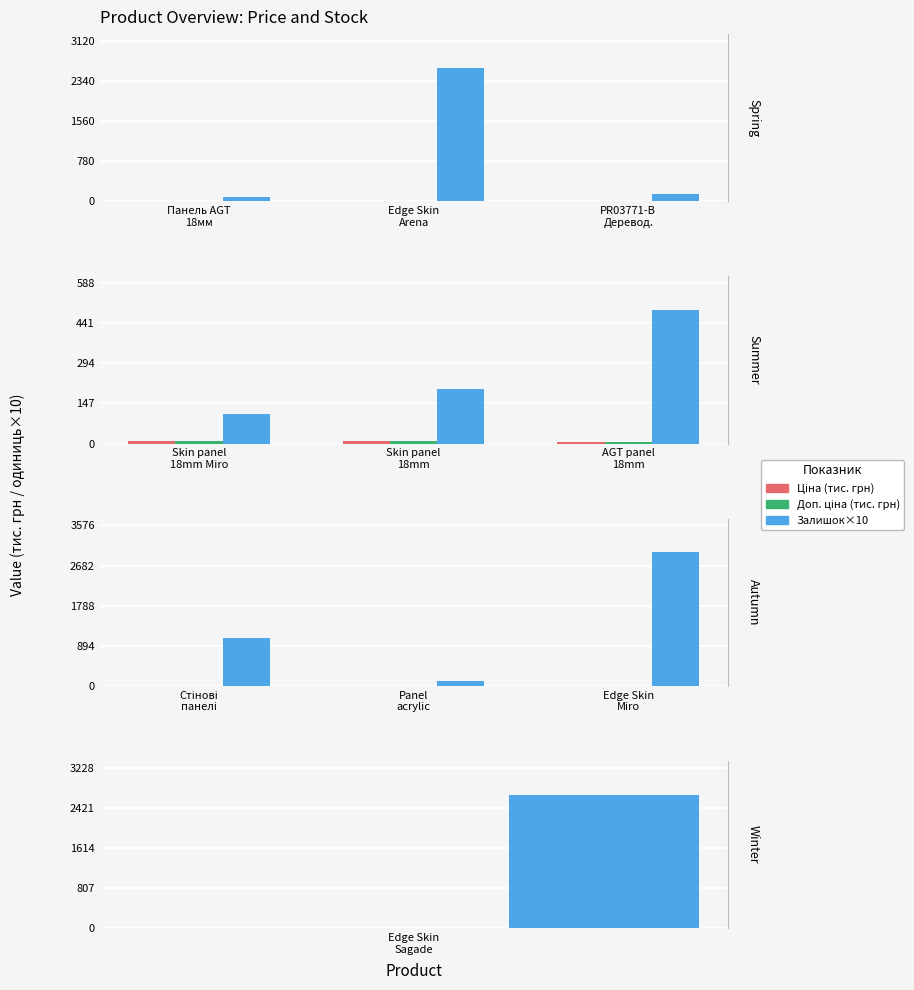

The Ціна (тис.) series shows 0.0 at Edge Skin Miro. True or false?

True